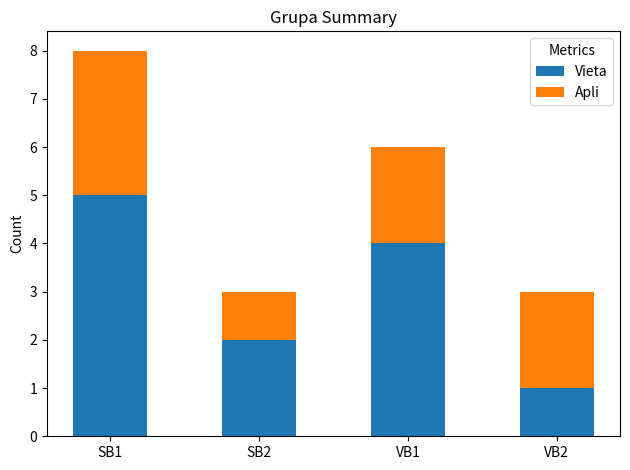

Reading left to right, transcribe the values for Vieta.

SB1=5	SB2=2	VB1=4	VB2=1